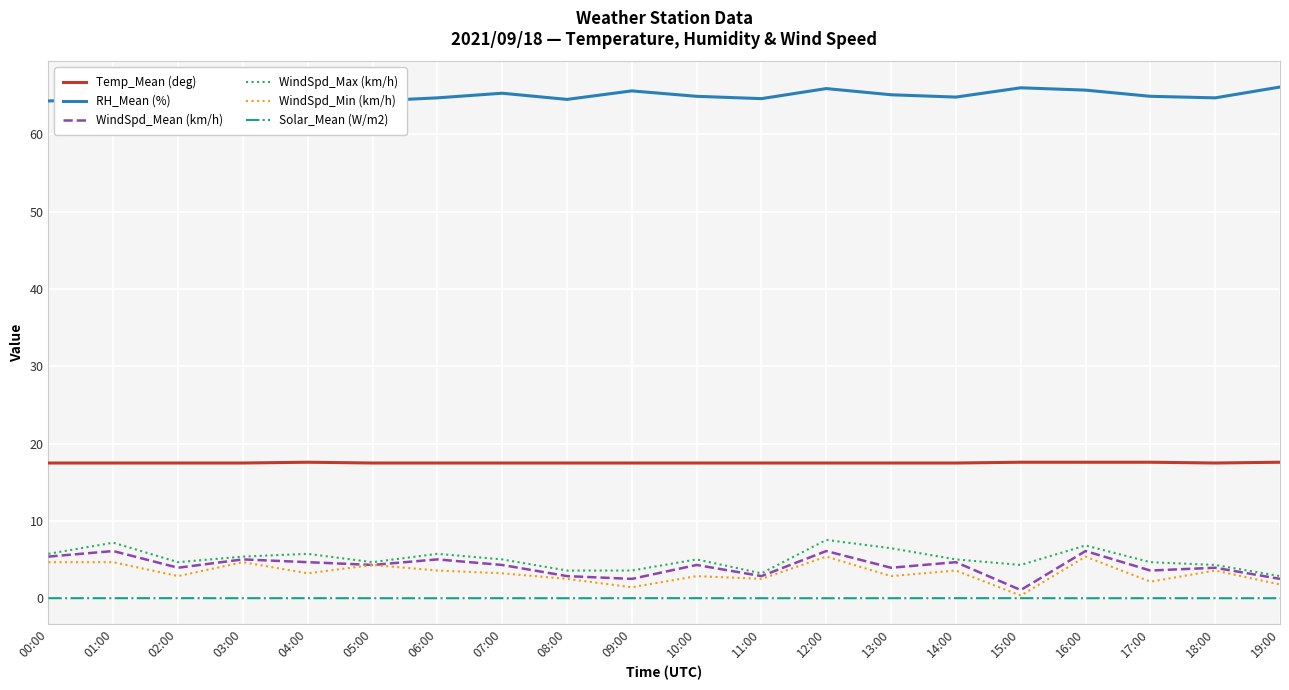

Reading right to left, list all the values displayed in this chart.

Temp_Mean (deg): 19:00=17.6	18:00=17.5	17:00=17.6	16:00=17.6	15:00=17.6	14:00=17.5	13:00=17.5	12:00=17.5	11:00=17.5	10:00=17.5	09:00=17.5	08:00=17.5	07:00=17.5	06:00=17.5	05:00=17.5	04:00=17.6	03:00=17.5	02:00=17.5	01:00=17.5	00:00=17.5
RH_Mean (%): 19:00=66.1	18:00=64.7	17:00=64.9	16:00=65.7	15:00=66.0	14:00=64.8	13:00=65.1	12:00=65.9	11:00=64.6	10:00=64.9	09:00=65.6	08:00=64.5	07:00=65.3	06:00=64.7	05:00=64.3	04:00=64.6	03:00=65.2	02:00=64.6	01:00=64.6	00:00=64.3
WindSpd_Mean (km/h): 19:00=2.5	18:00=4.0	17:00=3.6	16:00=6.1	15:00=1.1	14:00=4.7	13:00=4.0	12:00=6.1	11:00=2.9	10:00=4.3	09:00=2.5	08:00=2.9	07:00=4.3	06:00=5.0	05:00=4.3	04:00=4.7	03:00=5.0	02:00=4.0	01:00=6.1	00:00=5.4
WindSpd_Max (km/h): 19:00=2.9	18:00=4.3	17:00=4.7	16:00=6.8	15:00=4.3	14:00=5.0	13:00=6.5	12:00=7.6	11:00=3.2	10:00=5.0	09:00=3.6	08:00=3.6	07:00=5.0	06:00=5.8	05:00=4.7	04:00=5.8	03:00=5.4	02:00=4.7	01:00=7.2	00:00=5.8
WindSpd_Min (km/h): 19:00=1.8	18:00=3.6	17:00=2.2	16:00=5.4	15:00=0.4	14:00=3.6	13:00=2.9	12:00=5.4	11:00=2.5	10:00=2.9	09:00=1.4	08:00=2.5	07:00=3.2	06:00=3.6	05:00=4.3	04:00=3.2	03:00=4.7	02:00=2.9	01:00=4.7	00:00=4.7
Solar_Mean (W/m2): 19:00=0.0	18:00=0.0	17:00=0.0	16:00=0.0	15:00=0.0	14:00=0.0	13:00=0.0	12:00=0.0	11:00=0.0	10:00=0.0	09:00=0.0	08:00=0.0	07:00=0.0	06:00=0.0	05:00=0.0	04:00=0.0	03:00=0.0	02:00=0.0	01:00=0.0	00:00=0.0